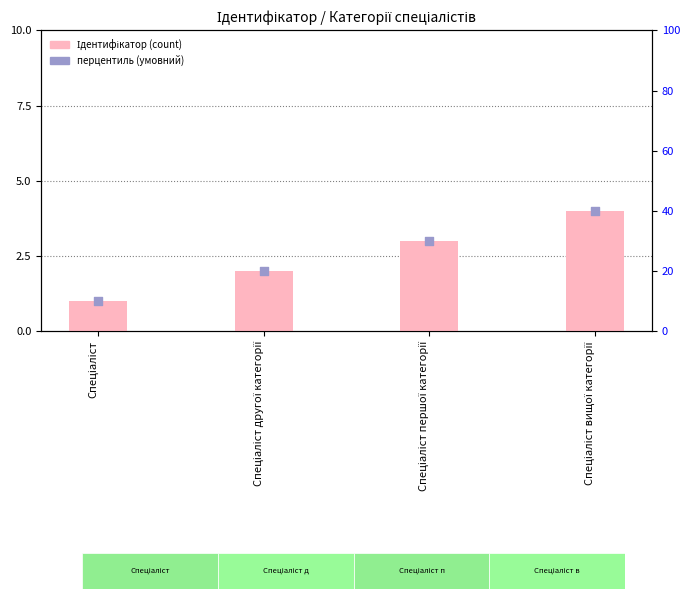

Which series contains the highest Y value?

перцентиль (умовний)